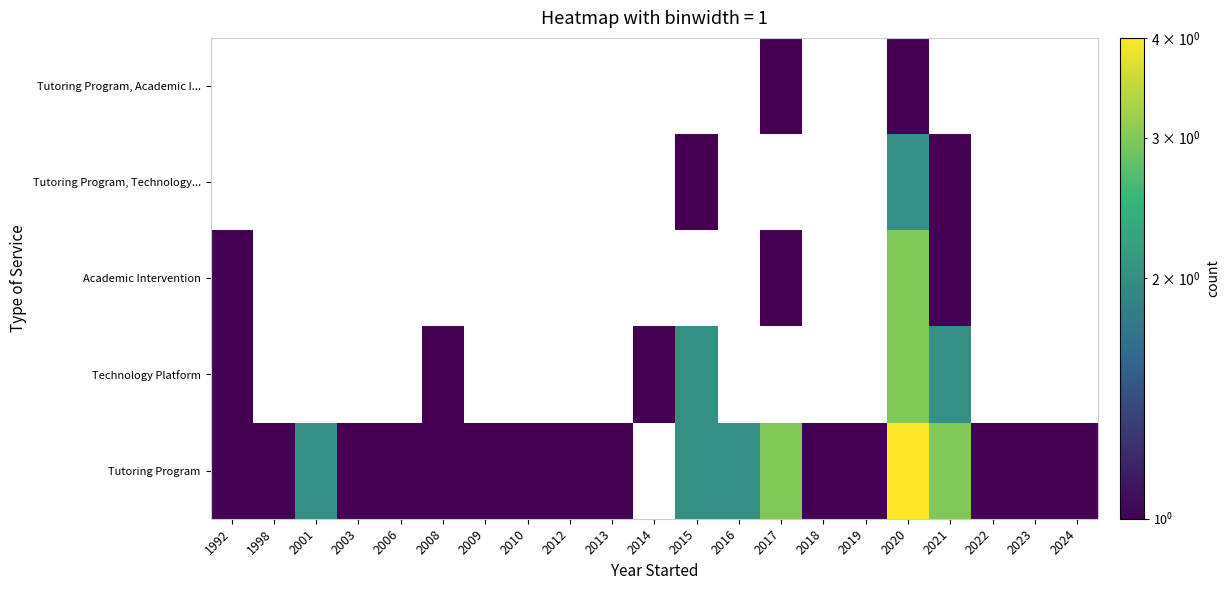

Is the value of Technology Platform at 2015 greater than the value of Tutoring Program at 2023?

Yes